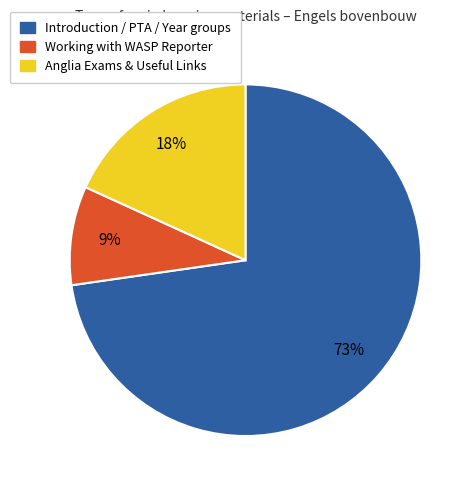

To the nearest percent, what is the average slice percentage?

33%